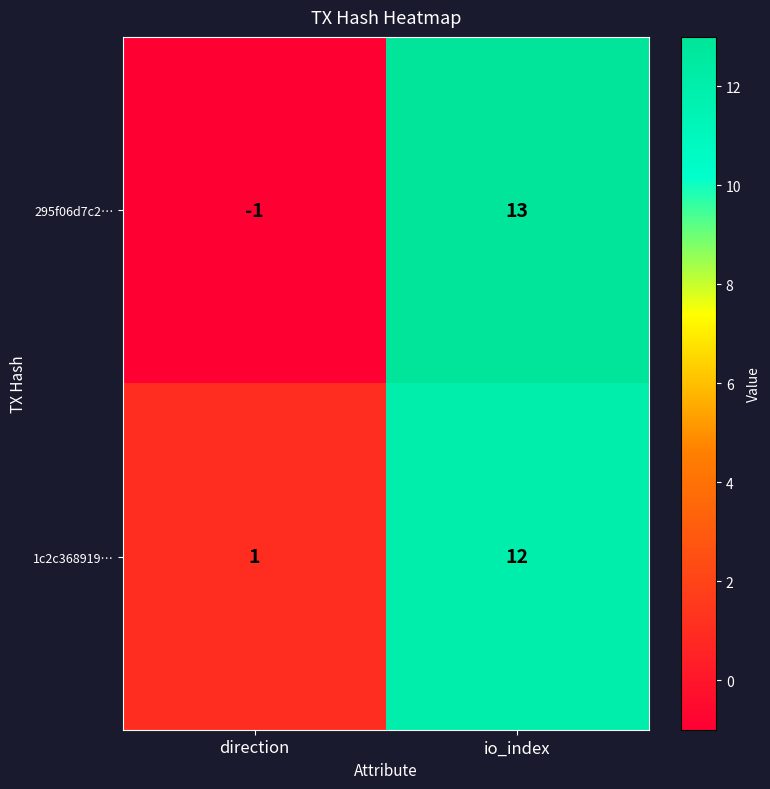

What is the total value across all series at io_index?

25